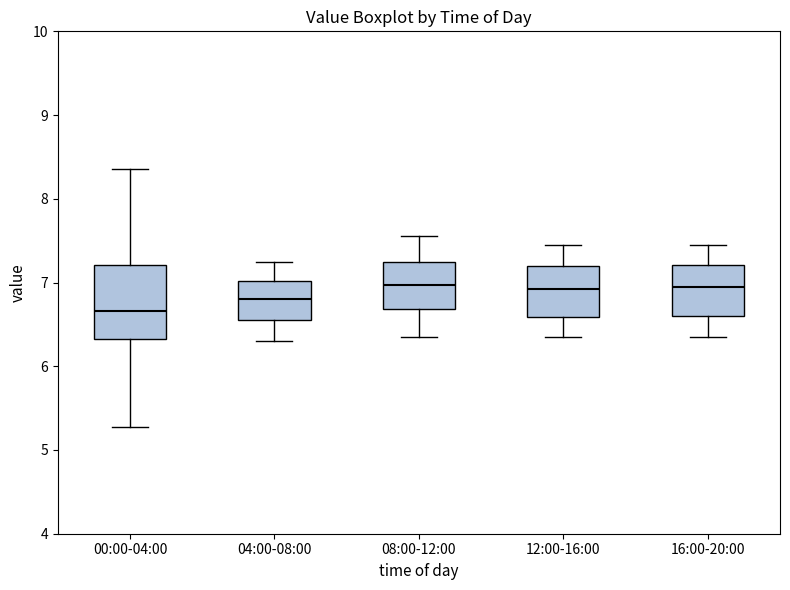

Where does the lower whisker of the box for 04:00-08:00 end on the y-axis? The values are not printed on the chart, so give them approximately, as read against the axis.

6.3